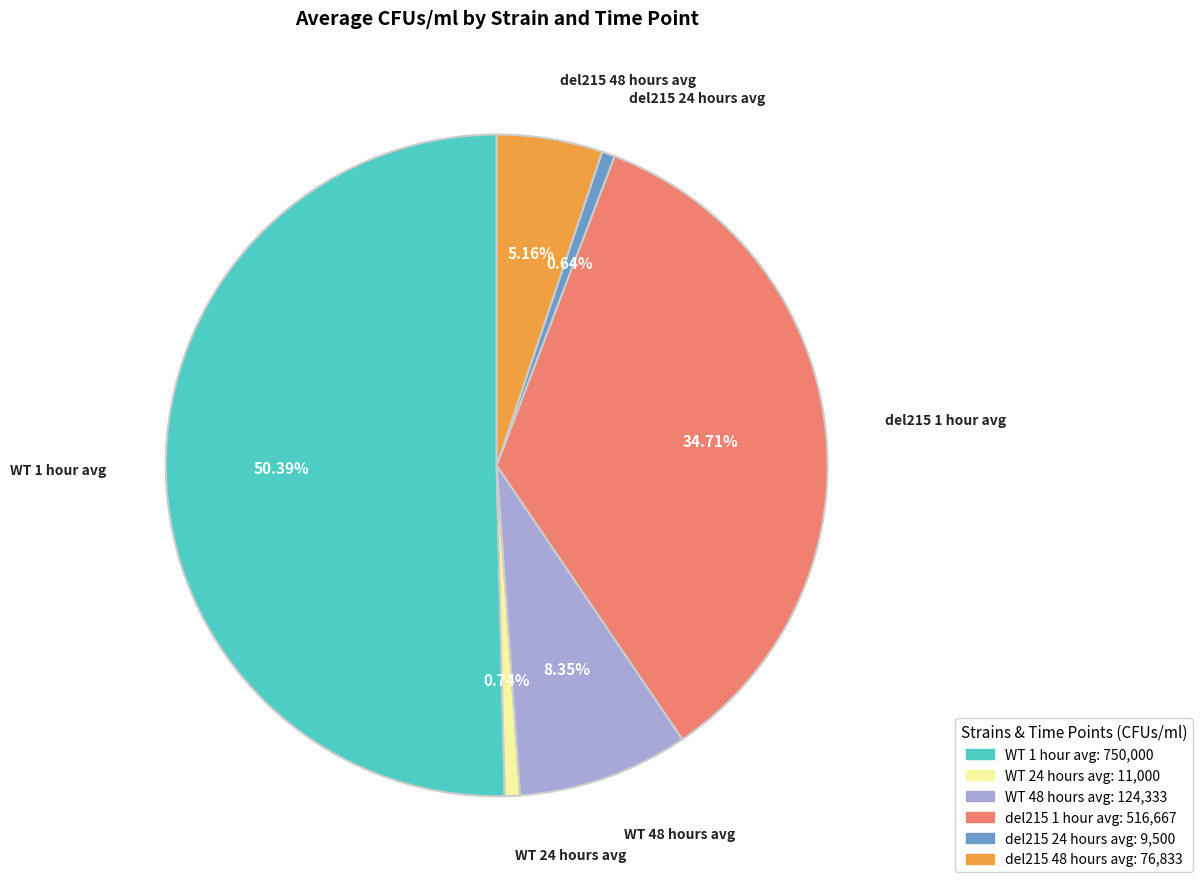

Does del215 1 hour avg represent more than half of the total?

No